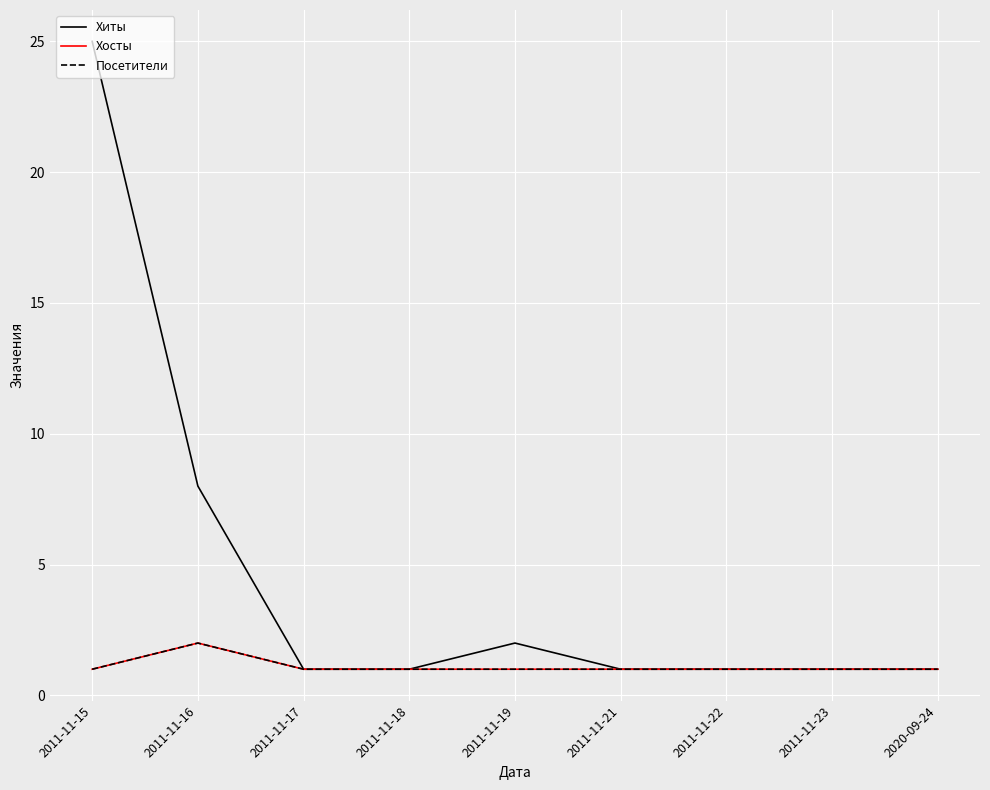

True or false: Хиты and Посетители intersect in this chart.

False